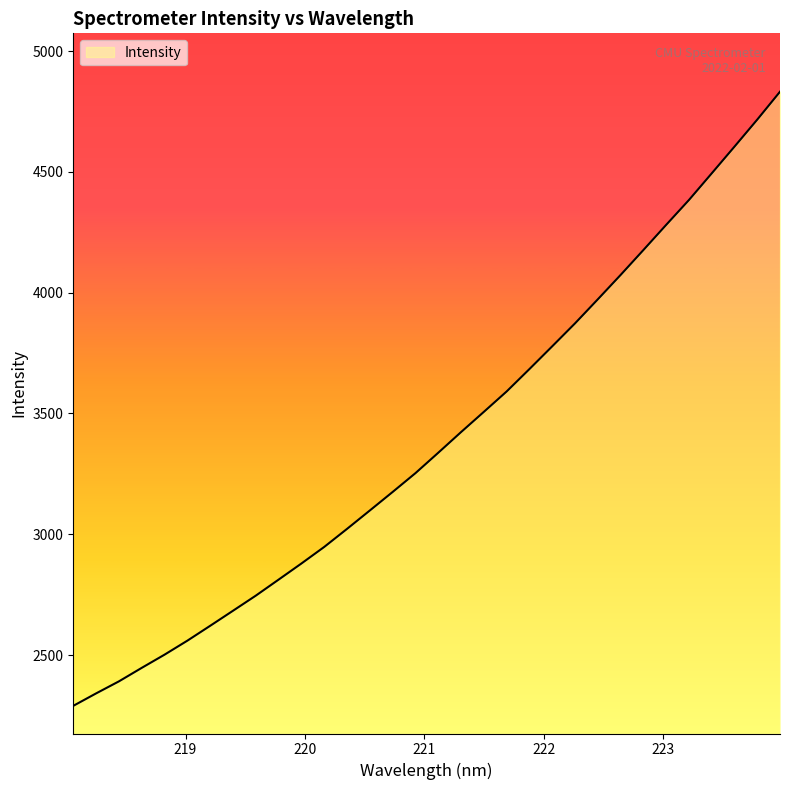

What is the difference between the maximum and minimum values?

2541.8